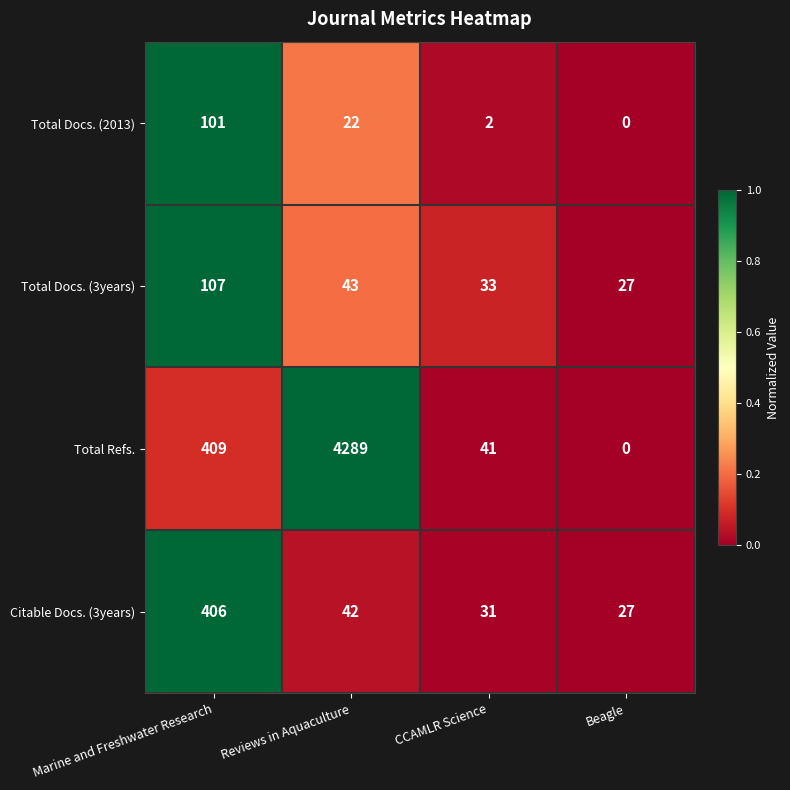

Which series has the widest spread of values?

Total Refs.